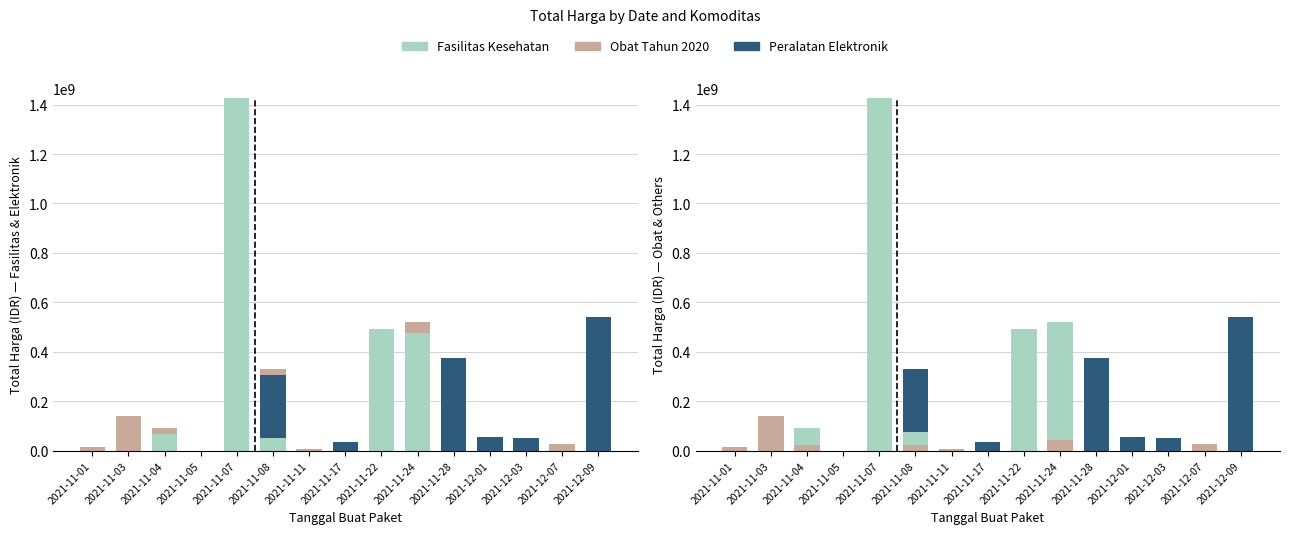

What is the approximate value of Obat Tahun 2020 at 2021-12-07, to the nearest 100?

27412000